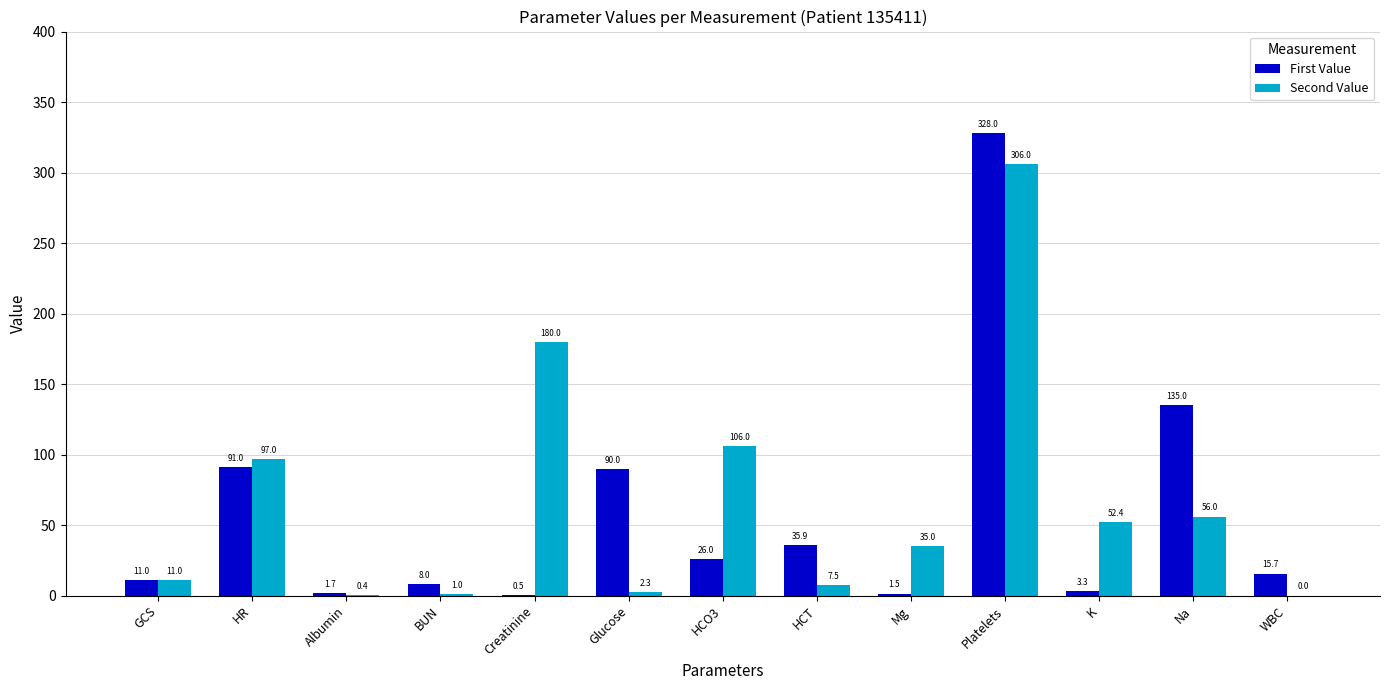

The value of First Value at HCO3 is 26.0. True or false?

True